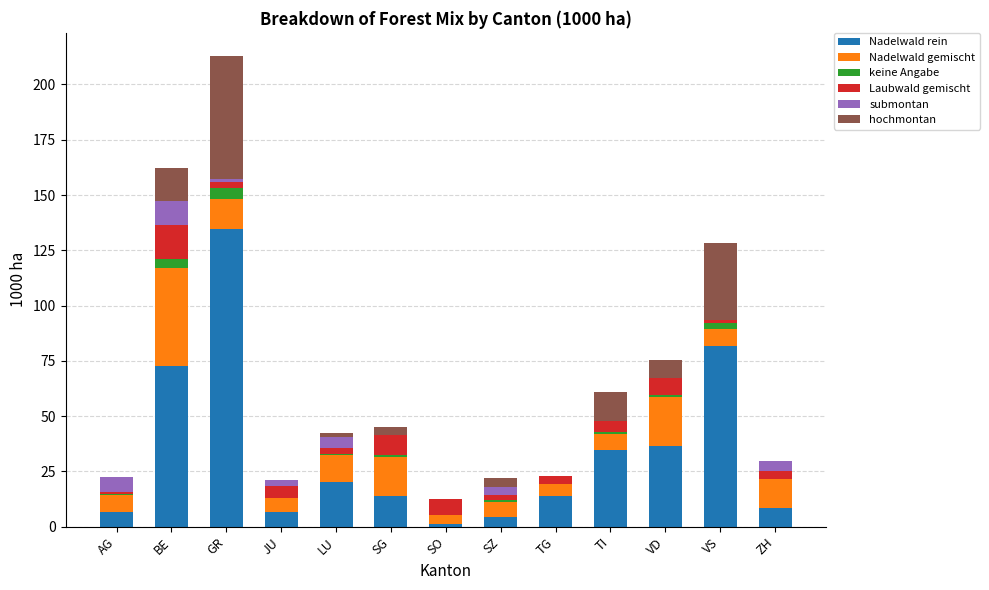

What is the maximum value for Nadelwald rein?

134.5